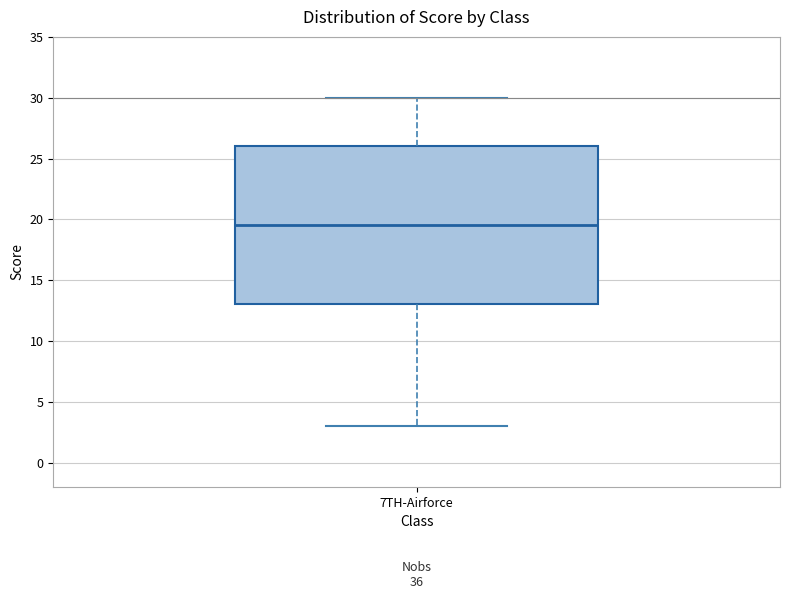

Transcribe this box plot: give where the median line is, the range the box spans, and where the two whiskers end, as read against the y-axis. The values are not printed on the chart, so give them approximately, as read against the axis.

median 19.5, box 13.0 to 26.0, whiskers 3.0 to 30.0